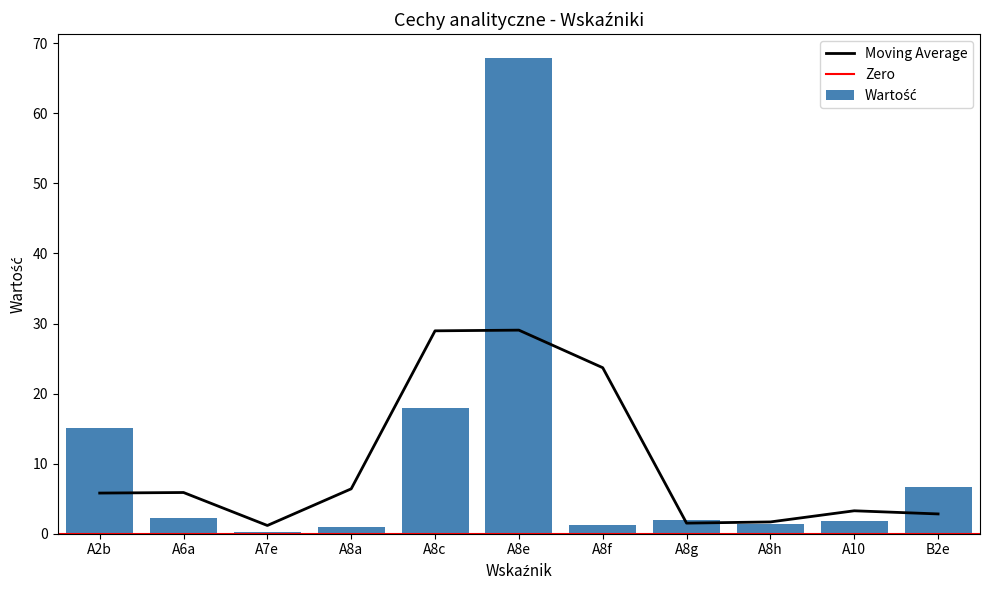

What position from the right is A10?

2